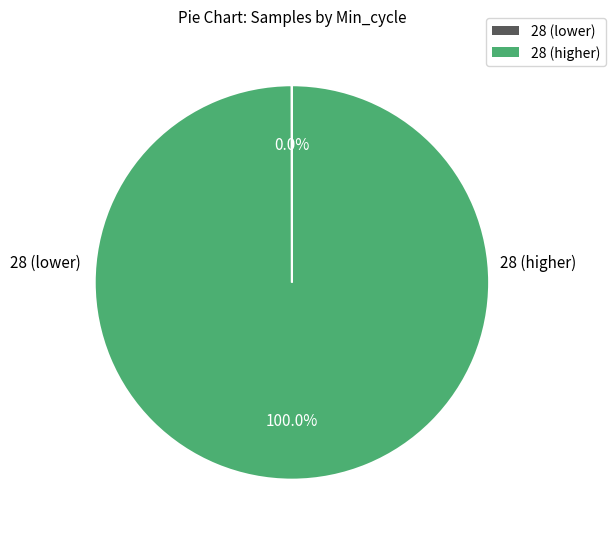

Is there a majority slice in this chart?

Yes